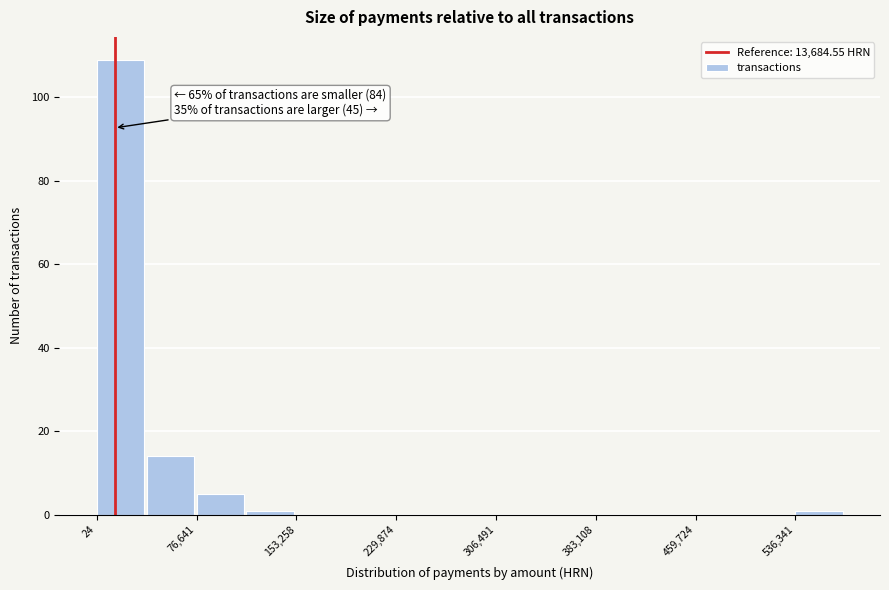

Read against the x-axis, roughly where is the centre of the tallest bar?

20000